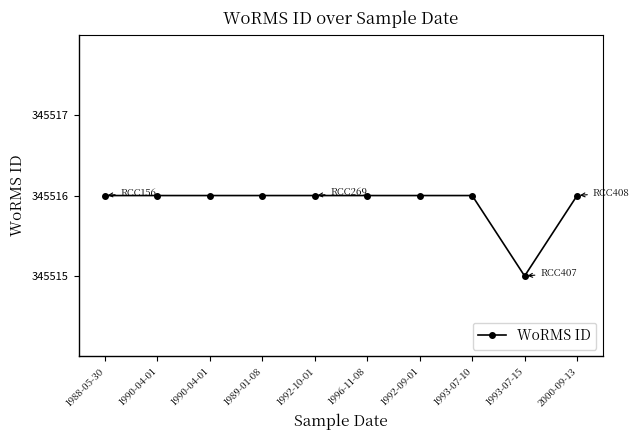

How many distinct data groups are displayed?

1